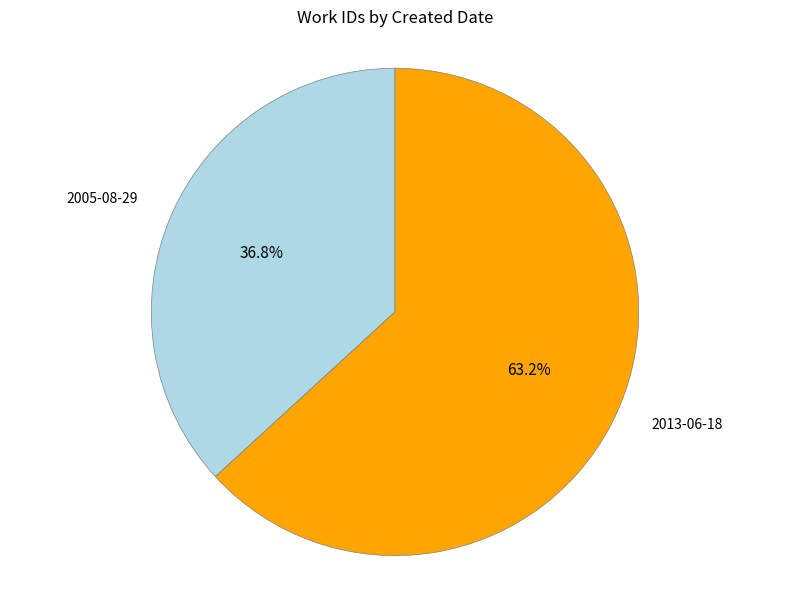

Approximately how many times larger is the value at 2013-06-18 compared to 2005-08-29?

1.7